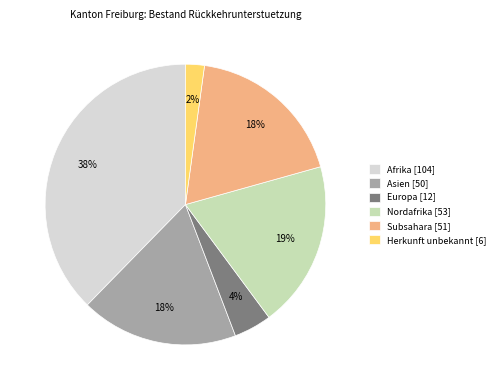

Is it true that Europa [12] is 4% of the pie?

True